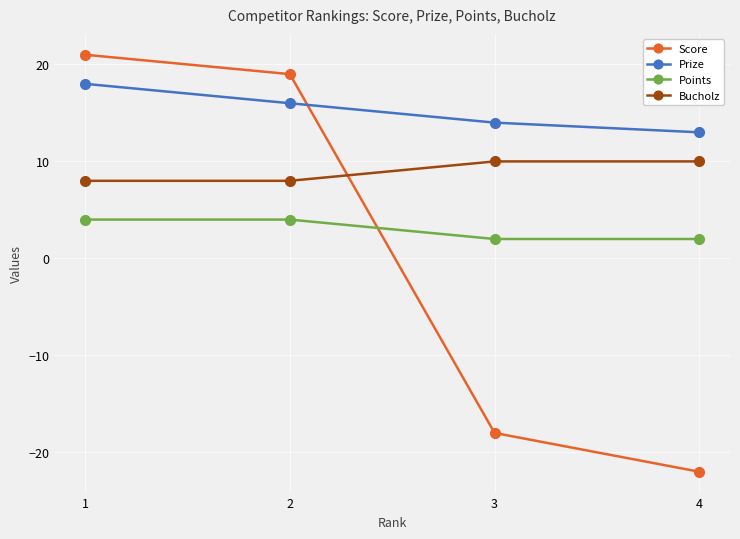

What is the highest value of the Prize series?

18